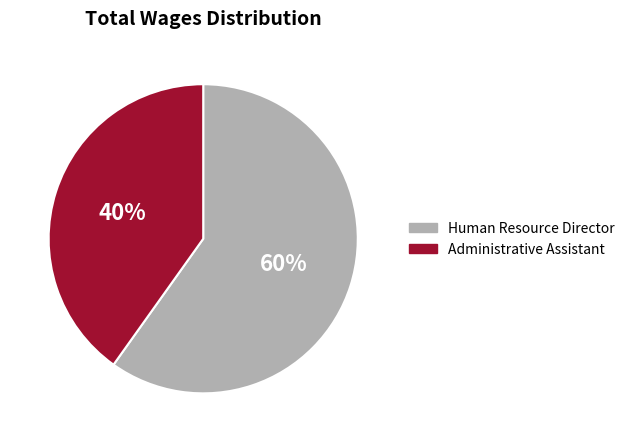

Is there any slice that represents more than half of the pie?

Yes